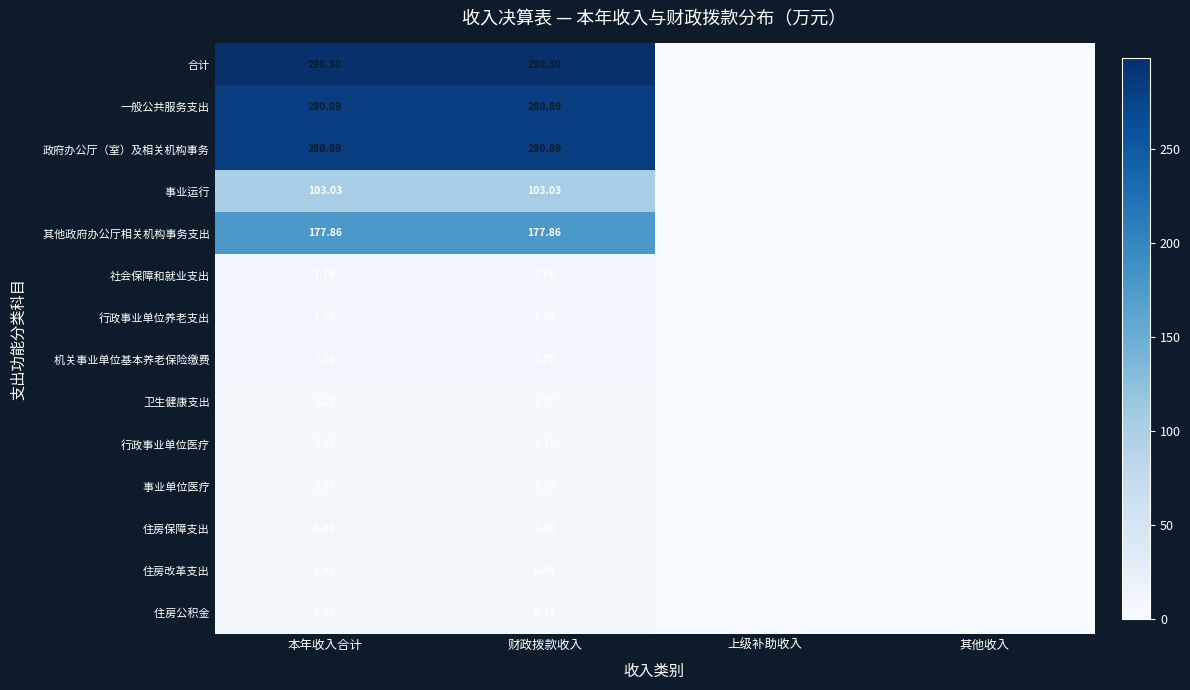

Count the number of data series in this chart.

14